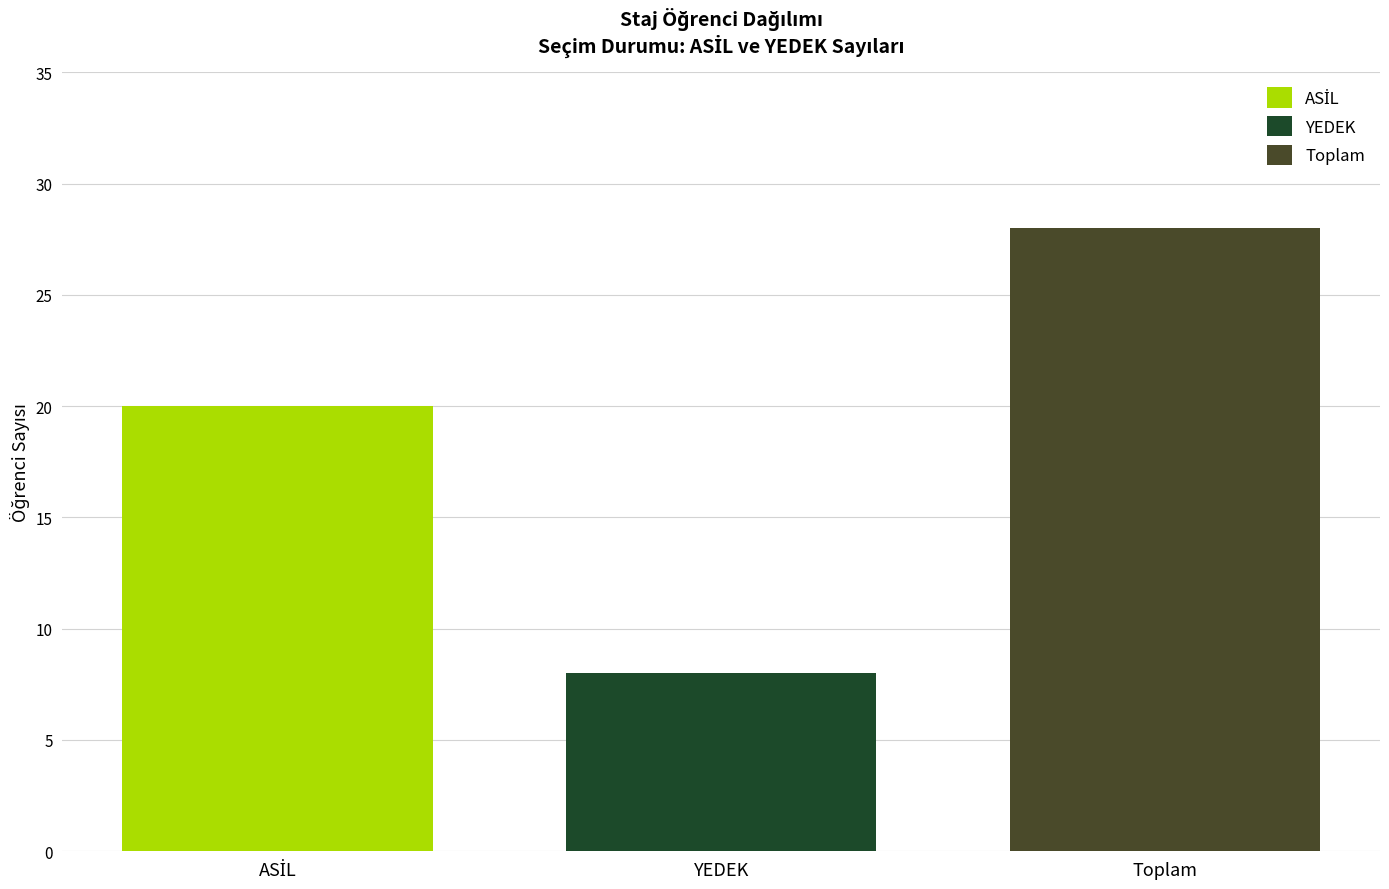

Read the Toplam value at YEDEK.

28